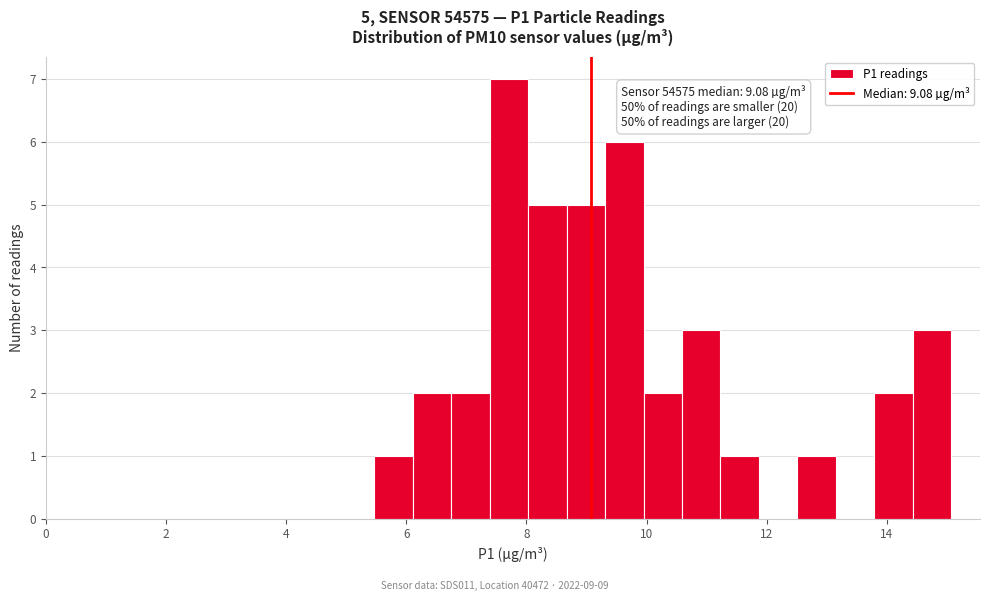

Read against the x-axis, roughly where is the centre of the tallest bar?

7.8